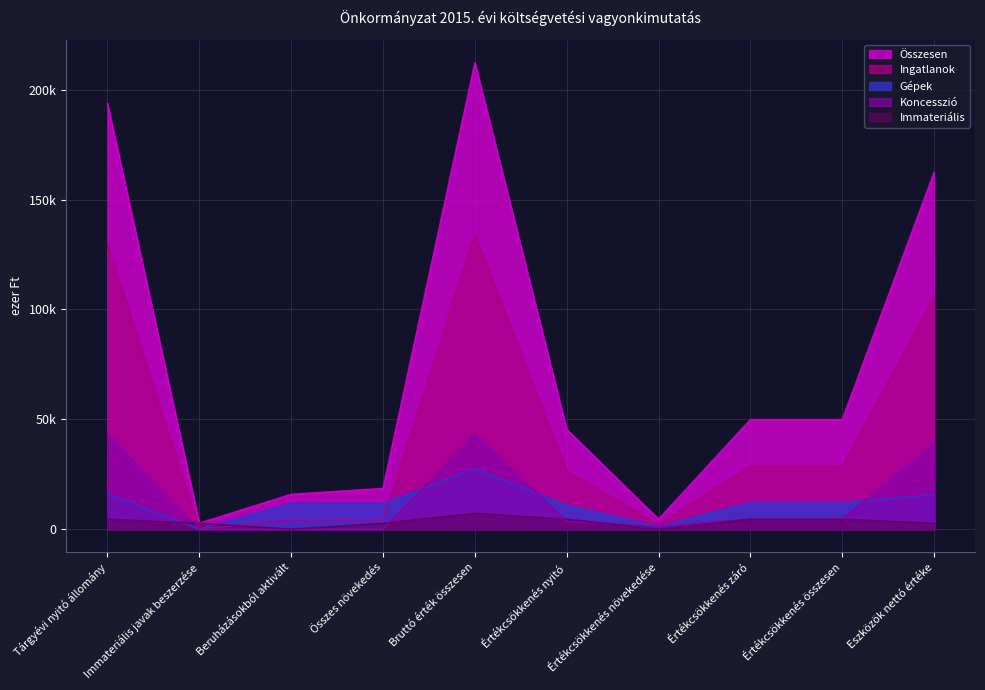

What position from the left is Immateriális javak beszerzése?

2